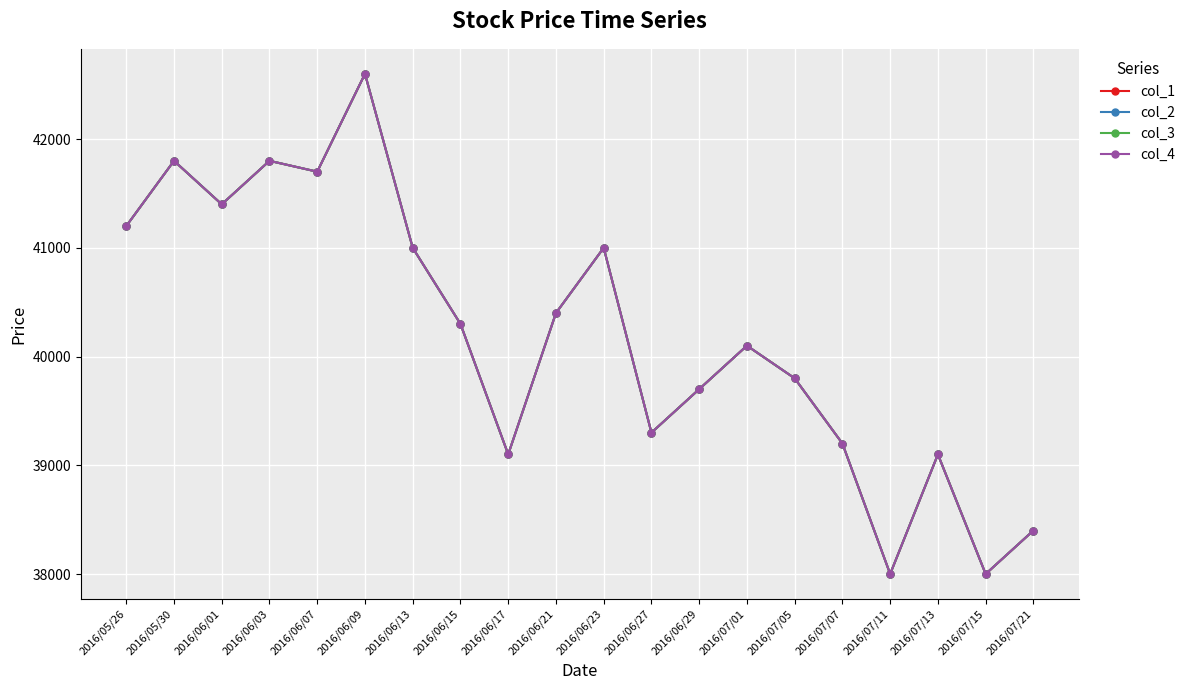

What is the difference between the col_4 values at 2016/07/01 and 2016/06/15?

200